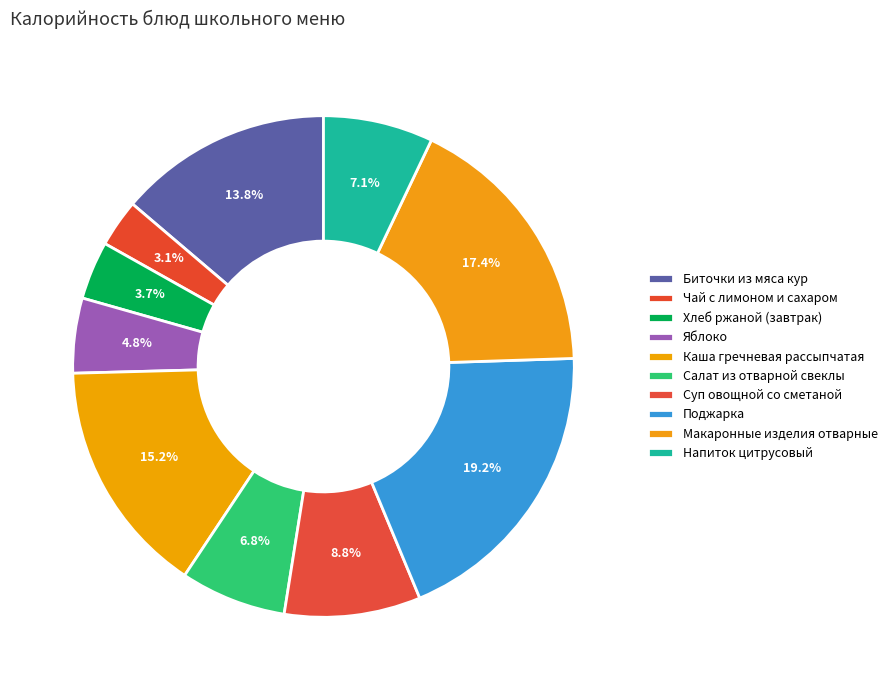

Is there a majority slice in this chart?

No